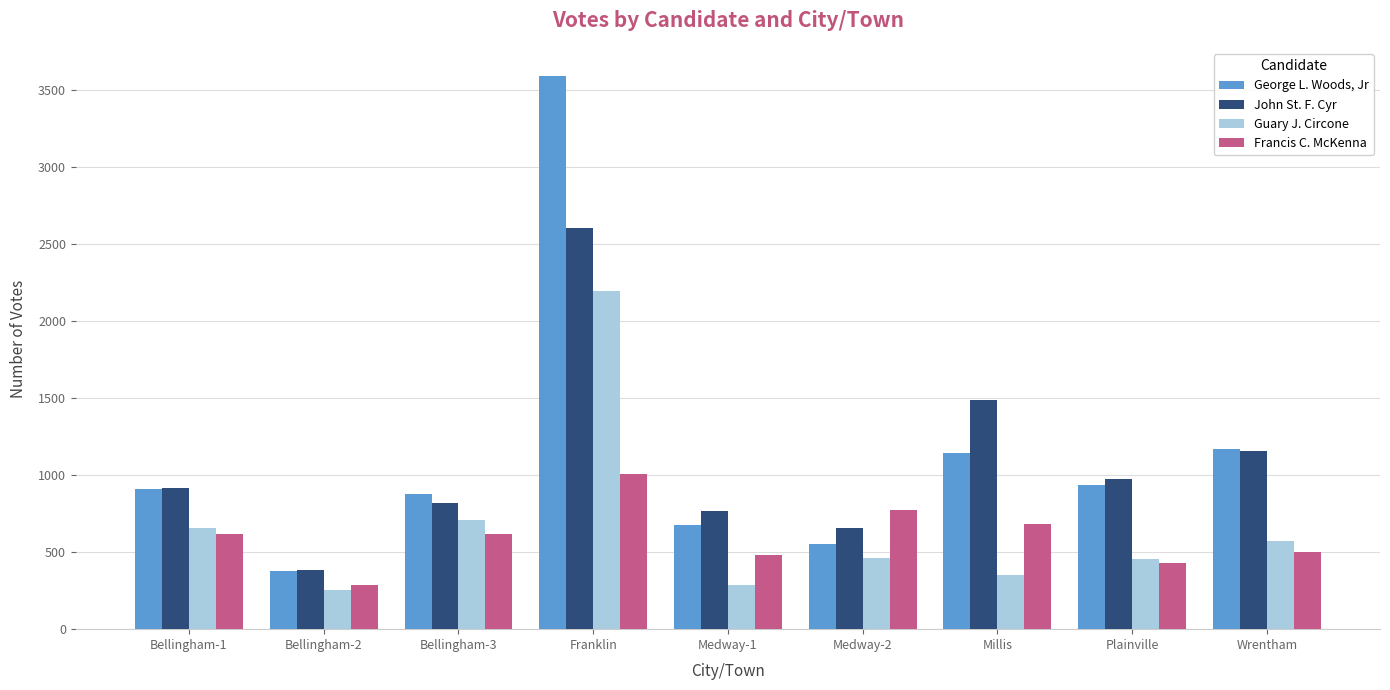

Rank the series by their maximum value, from lowest to highest.

Francis C. McKenna, Guary J. Circone, John St. F. Cyr, George L. Woods, Jr